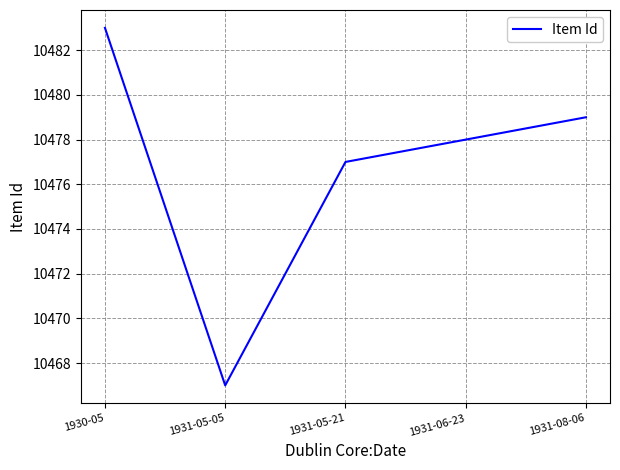

Does the chart have visible grid lines?

Yes